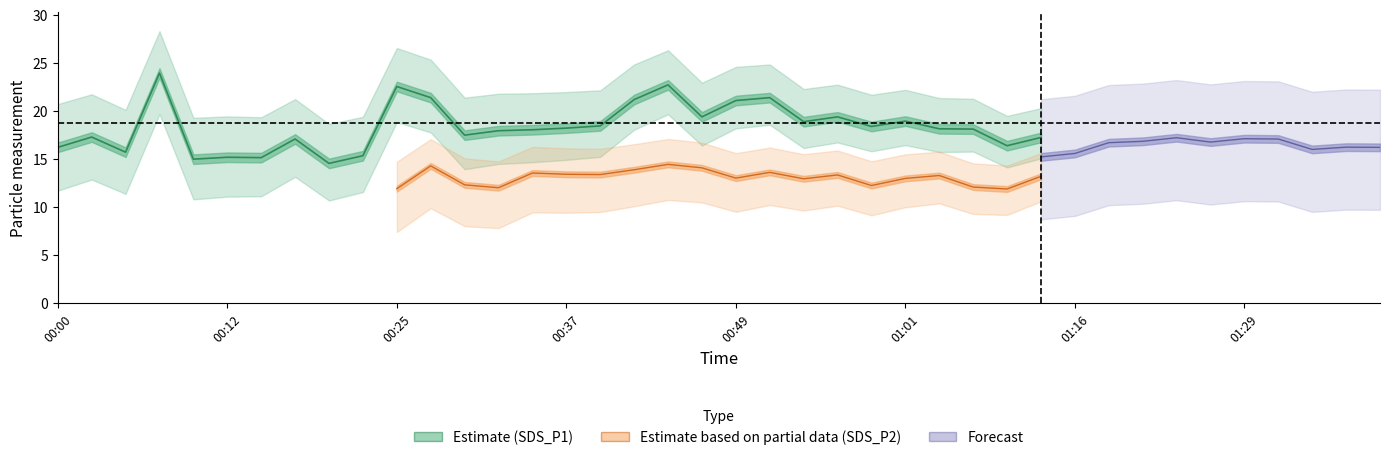

True or false: SDS_P1 and SDS_P2 intersect in this chart.

False